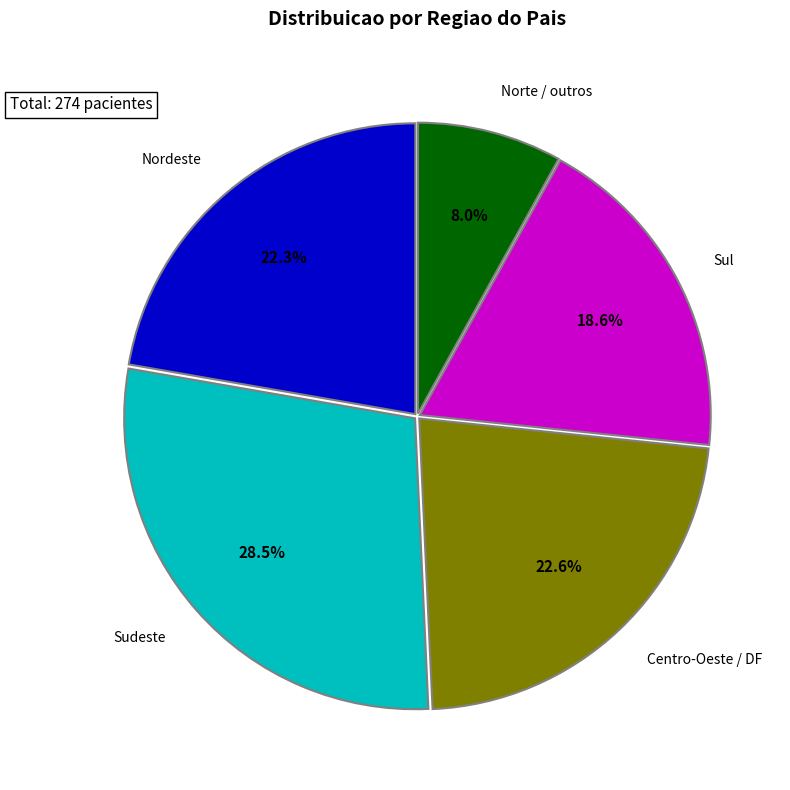

How many slices are in this pie chart?

5